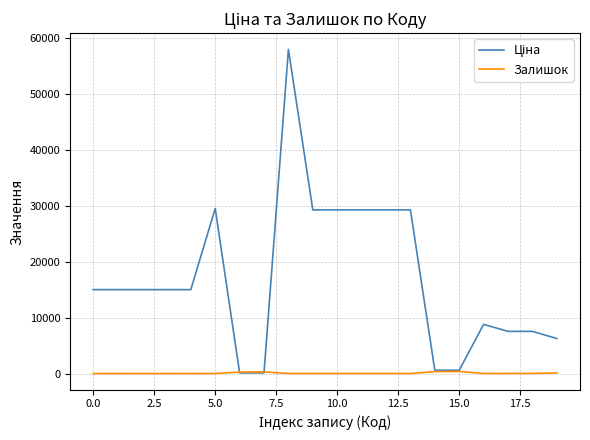

What is the average value of the Залишок series?

72.6